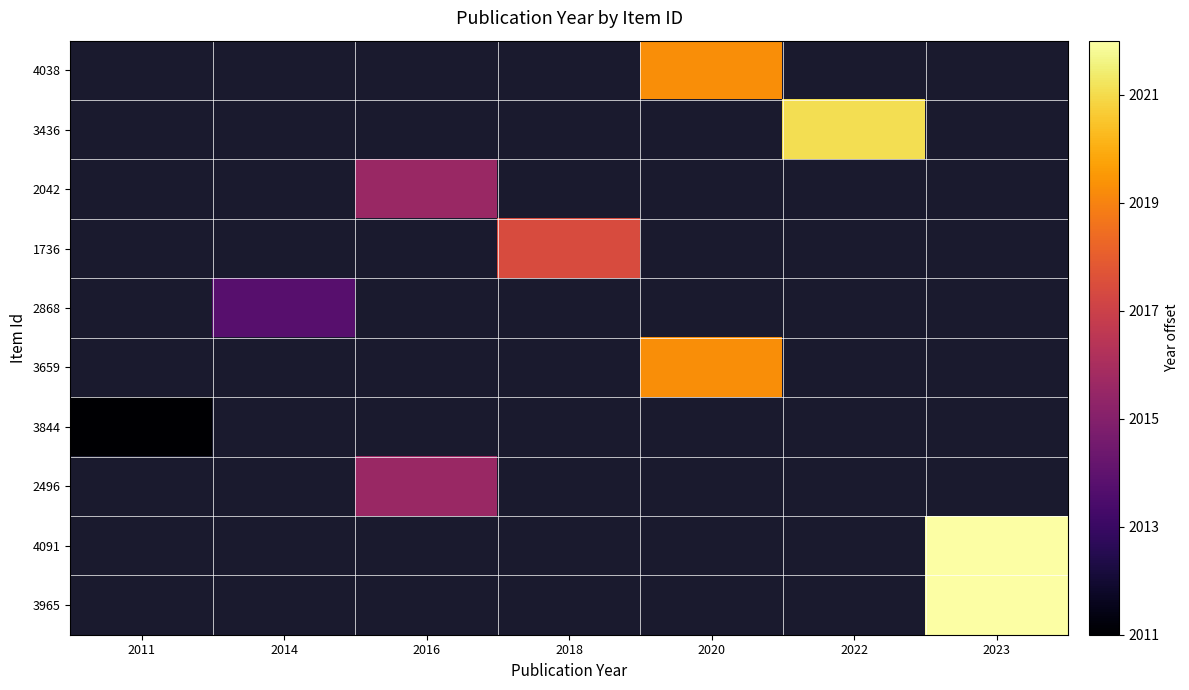

Which has a higher value, 2022 or 2020?

2020